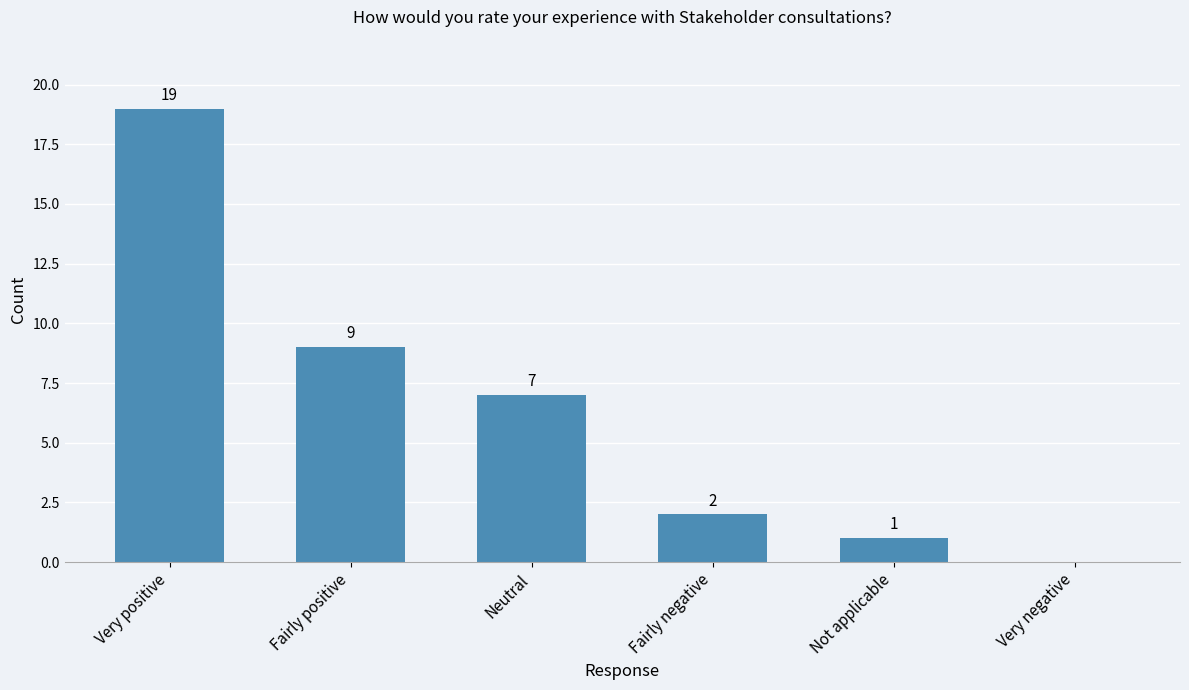

Read the value at Very positive, to the nearest 10.

20